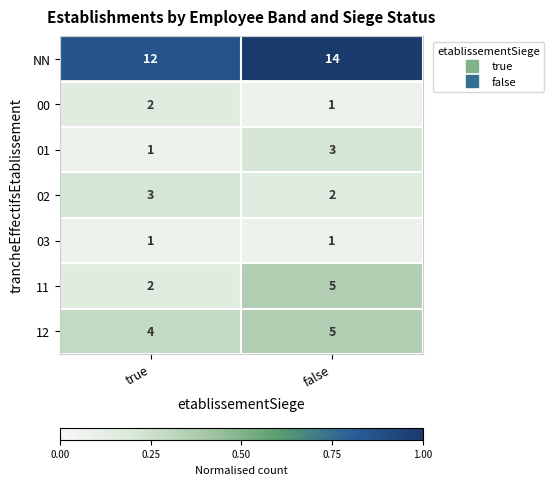

What is the difference between the highest and lowest values at true?

11